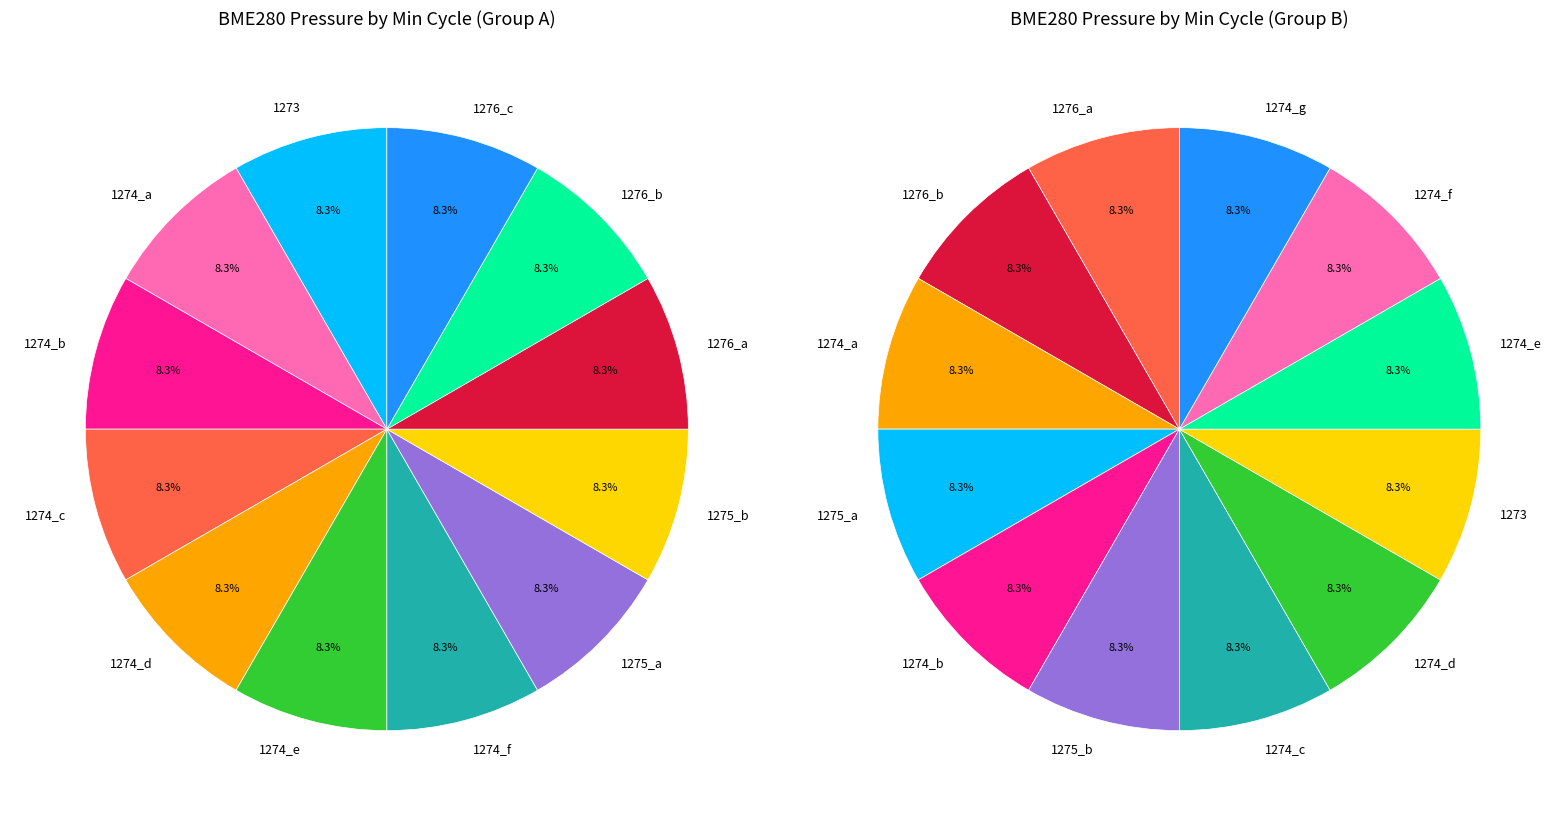

Count the number of slices in the pie.

12